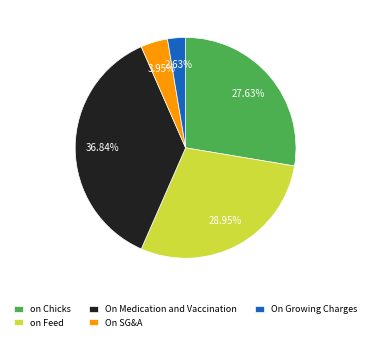

To the nearest percent, what is the average slice percentage?

20%